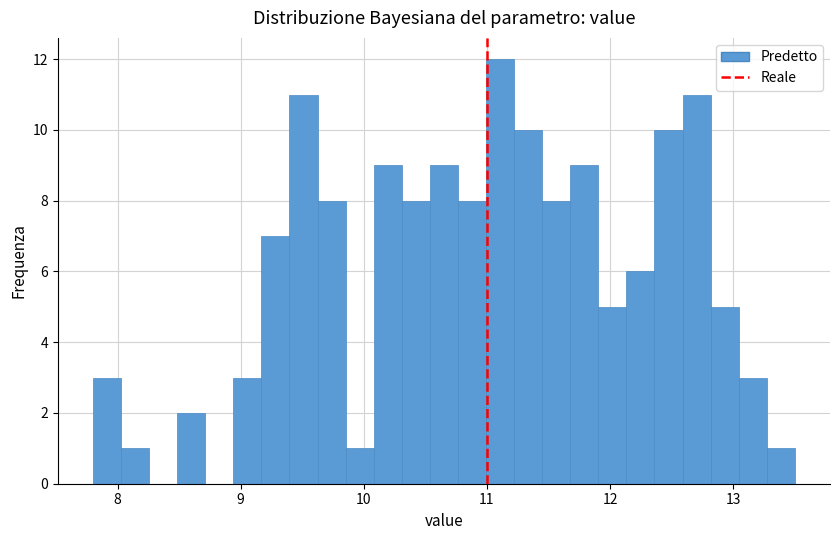

Around what value on the x-axis is the tallest bar? Give the approximate position of its centre, as read against the axis.

11.1